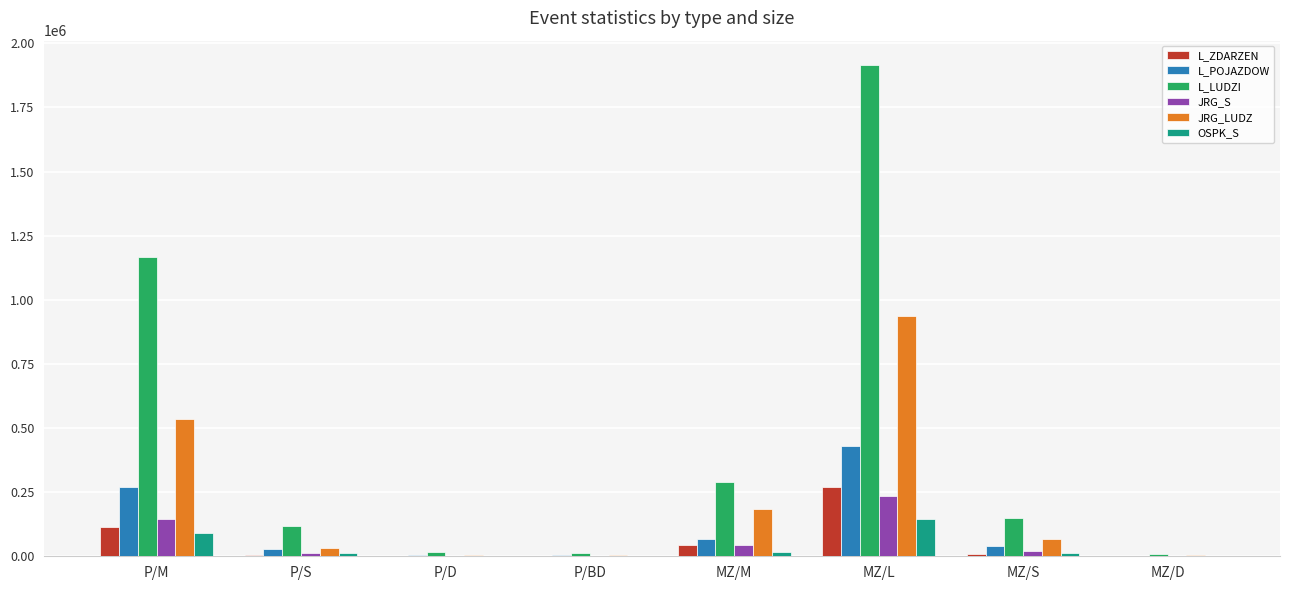

What is the approximate value of L_POJAZDOW at P/M?

269209